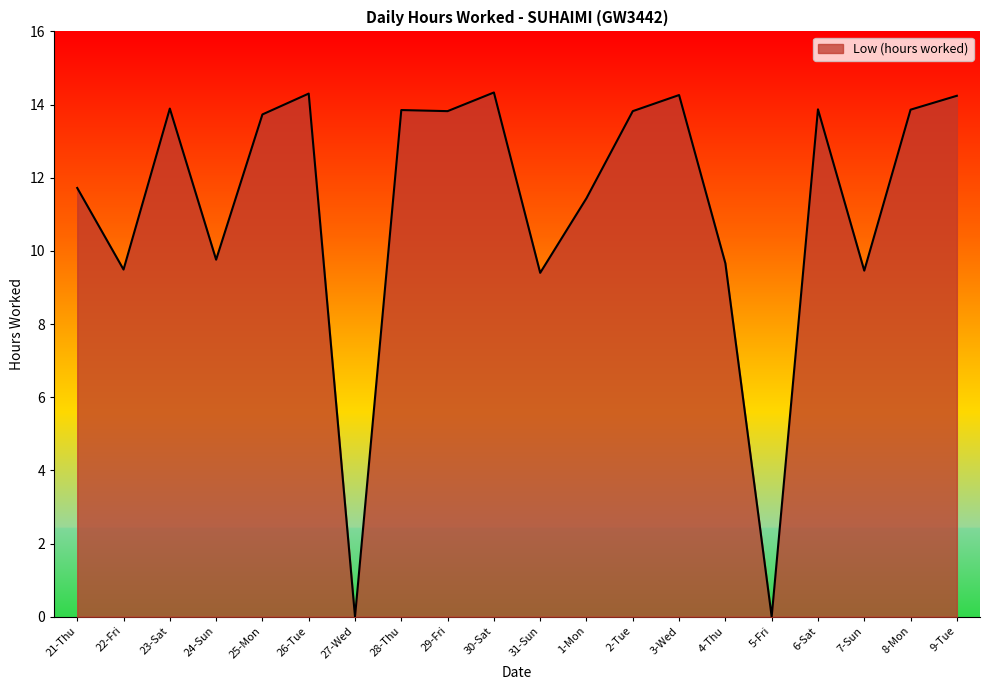

What position from the right is 9-Tue?

1